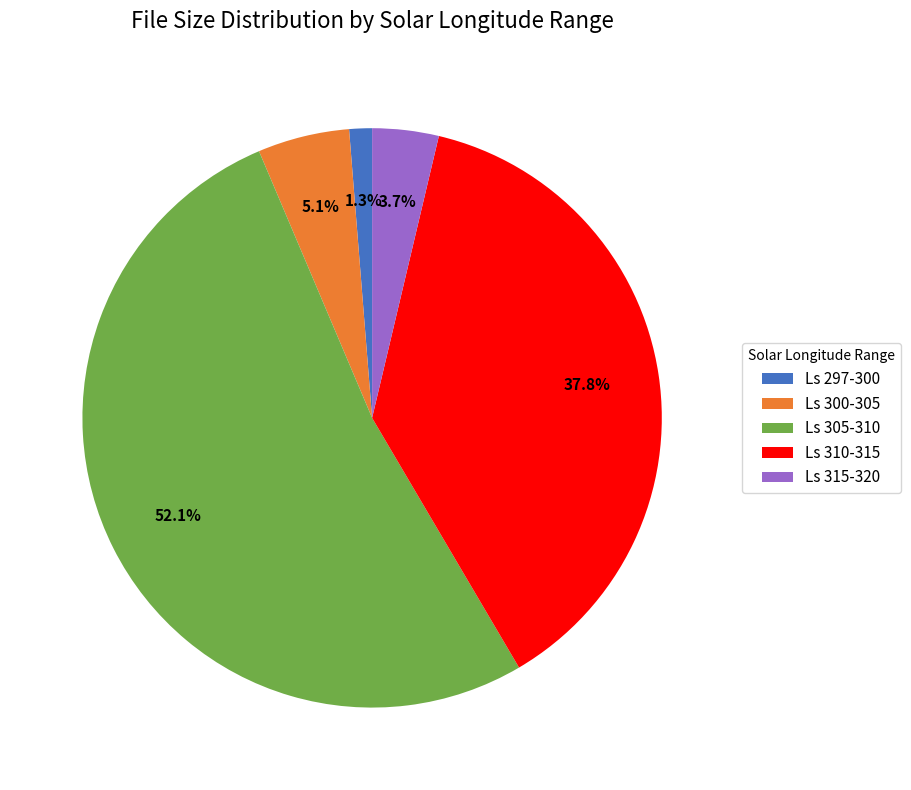

Is the sum of Ls 315-320 and Ls 305-310 greater than half?

Yes